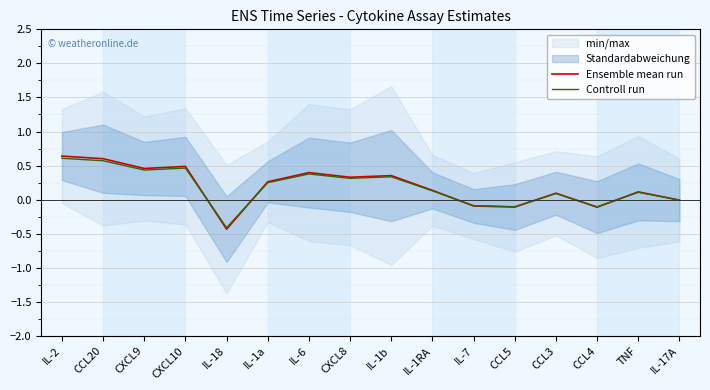

What is the label of the 6th point from the right?

IL-7